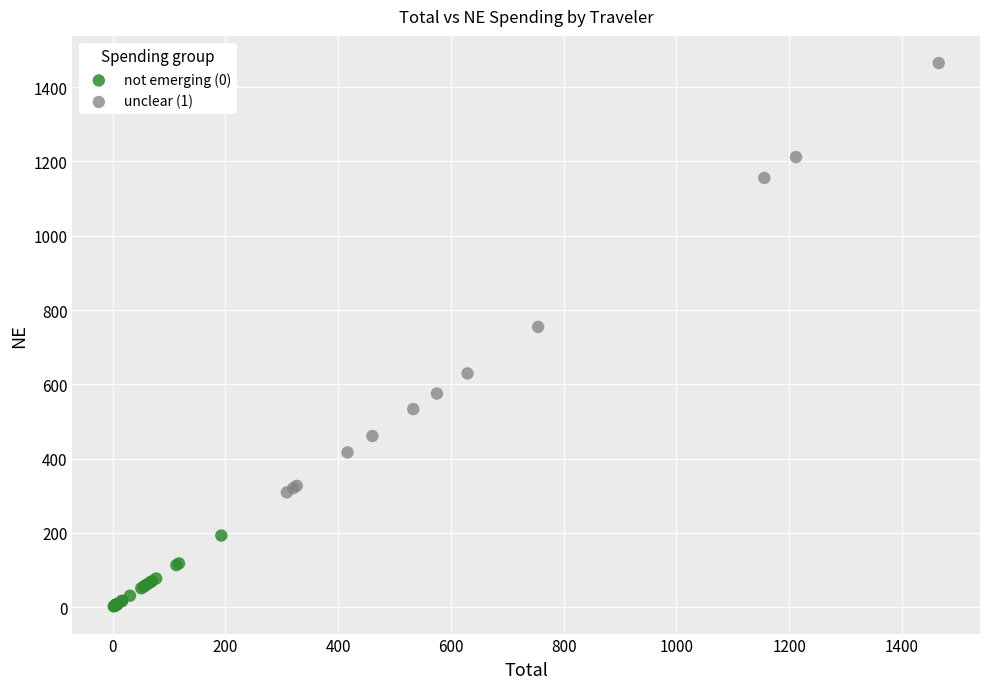

Which series contains the lowest Y value?

not emerging (0)